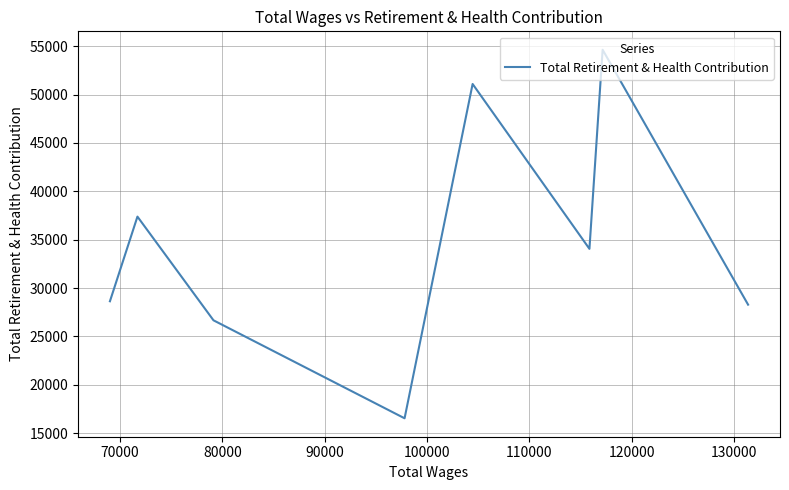

What is the smallest value displayed?

16527